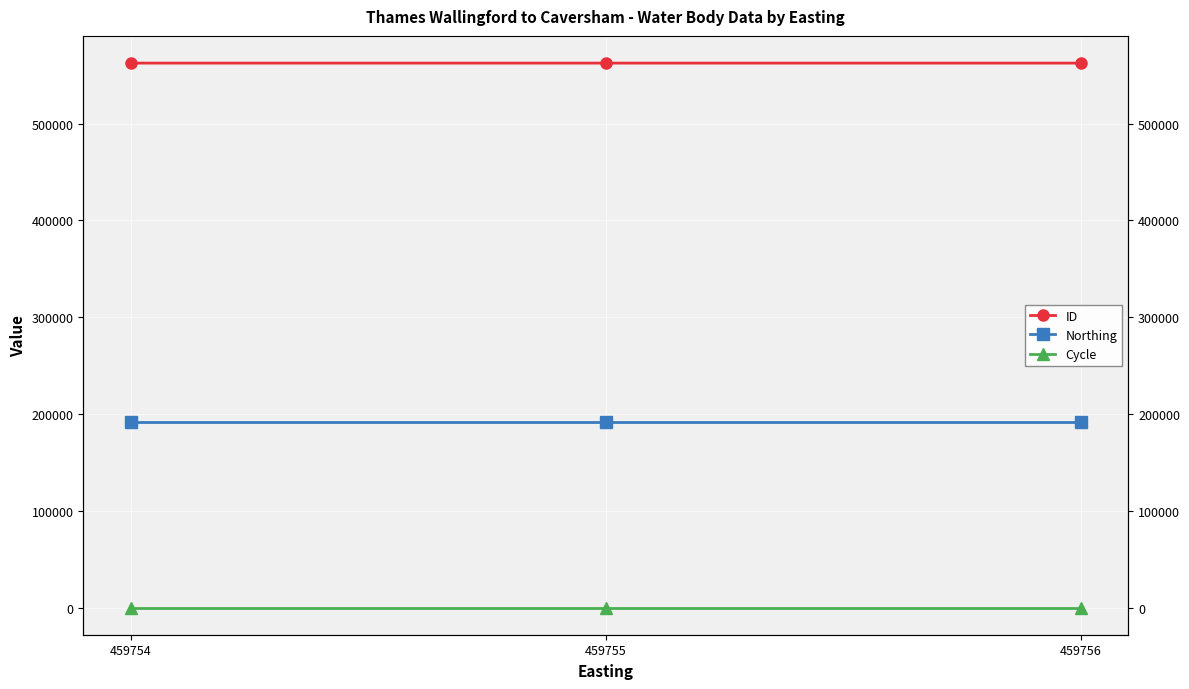

What is the greatest value displayed?

562624